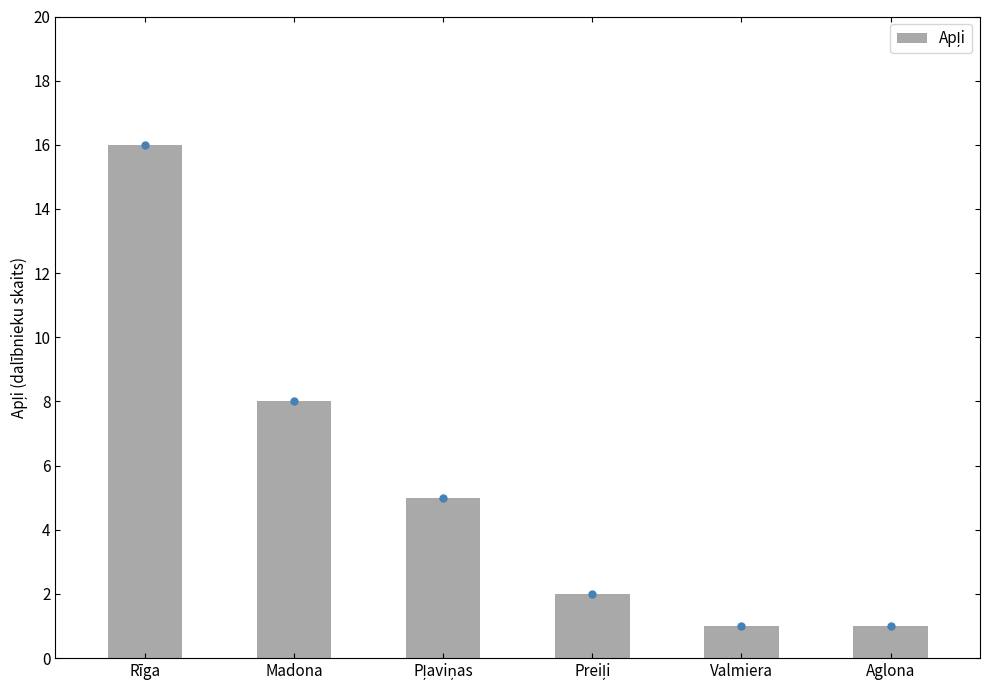

The value at Valmiera is 1. True or false?

True